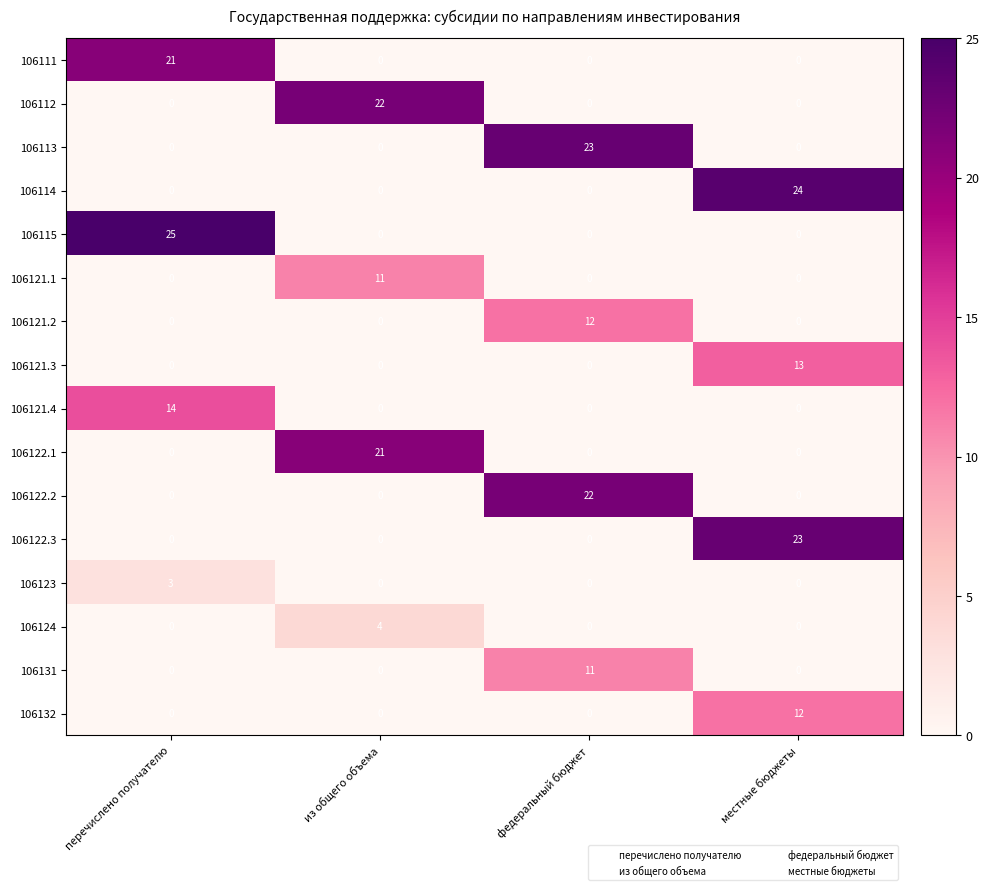

True or false: 106111 has a value of 0 at из общего объема.

True